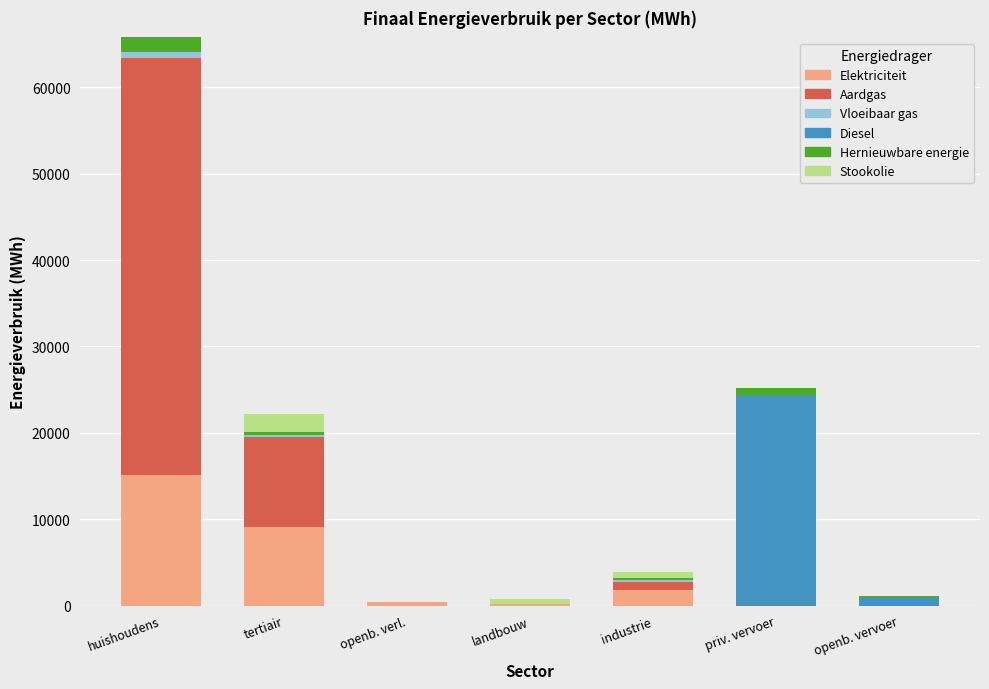

At which label does Elektriciteit reach its peak?

huishoudens